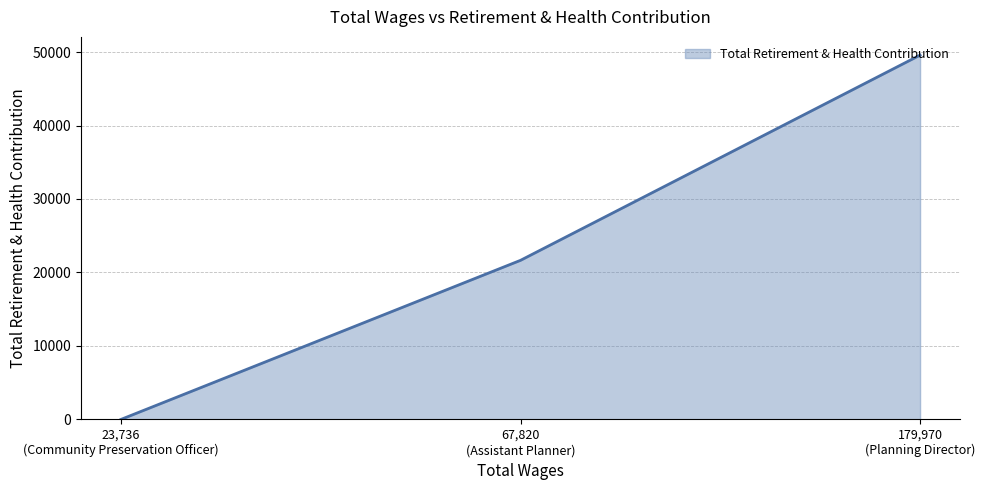

What is the greatest value displayed?

49582